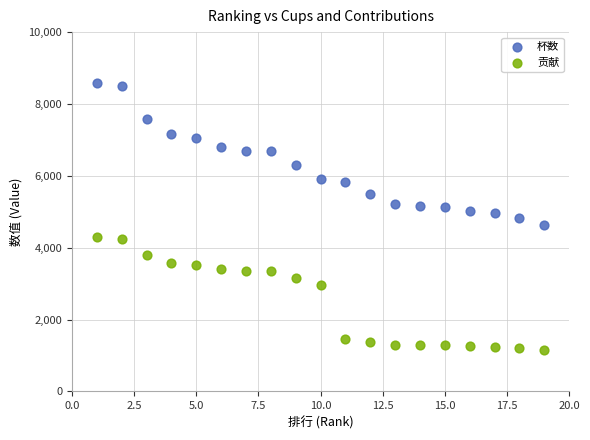

Which series has the largest Y range (max minus min)?

杯数